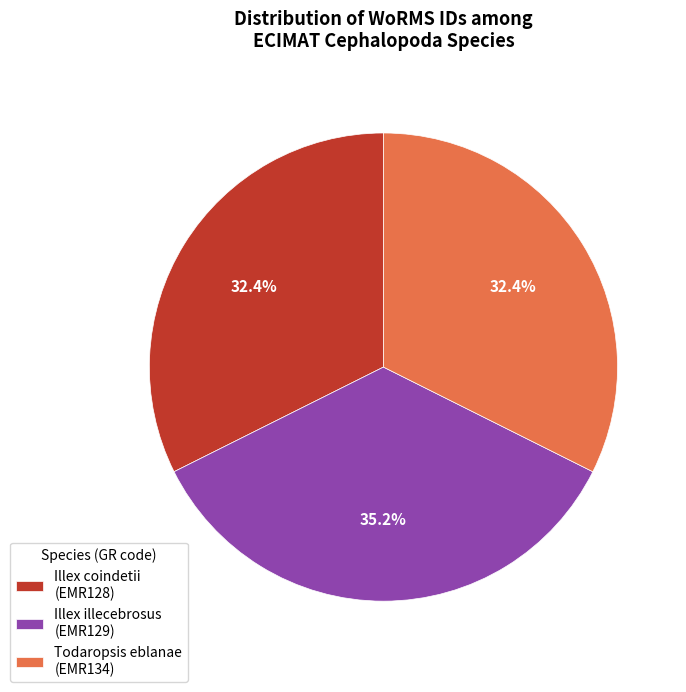

What is the ratio of the value at Illex illecebrosus (EMR129) to the value at Todaropsis eblanae (EMR134)?

1.1